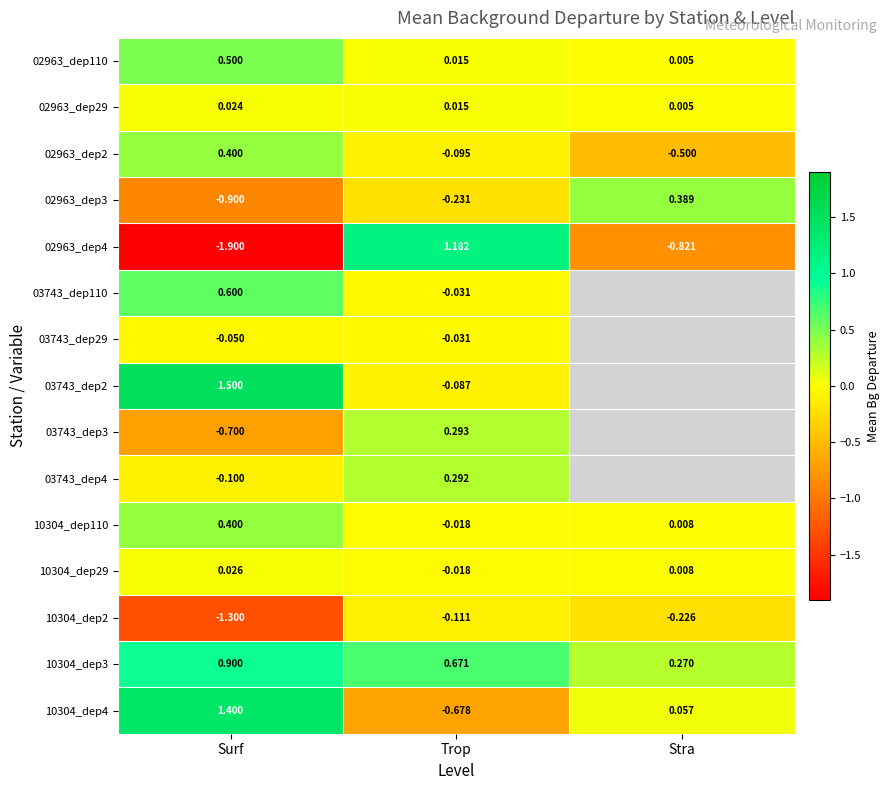

The value of 03743_dep2 at Surf is 1.5. True or false?

True